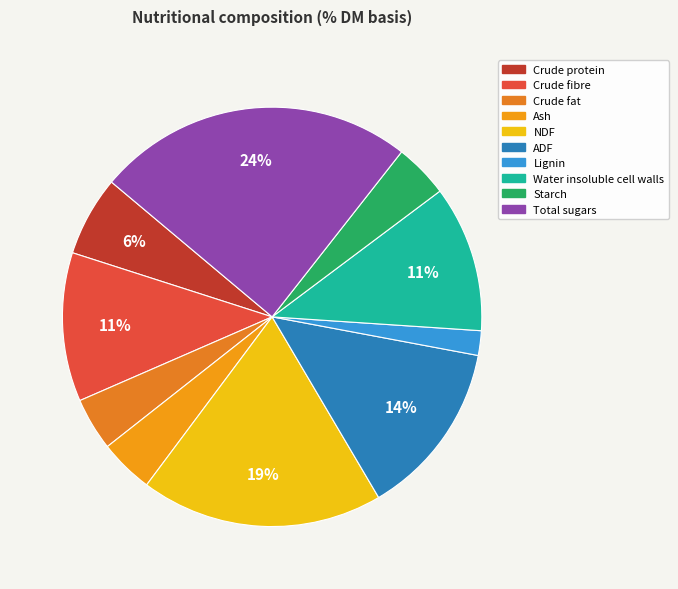

Which slice is the largest?

Total sugars